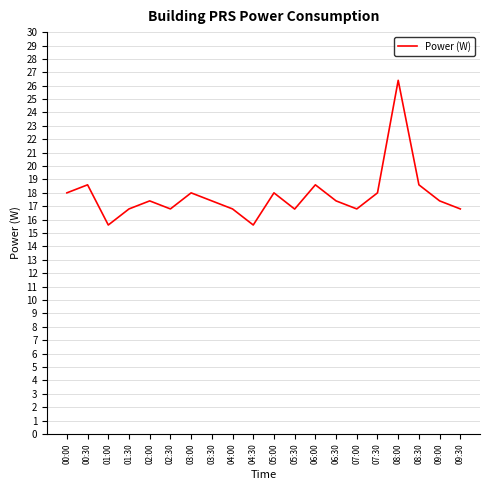

What is the sum of the values at 01:00 and 04:00?

32.4